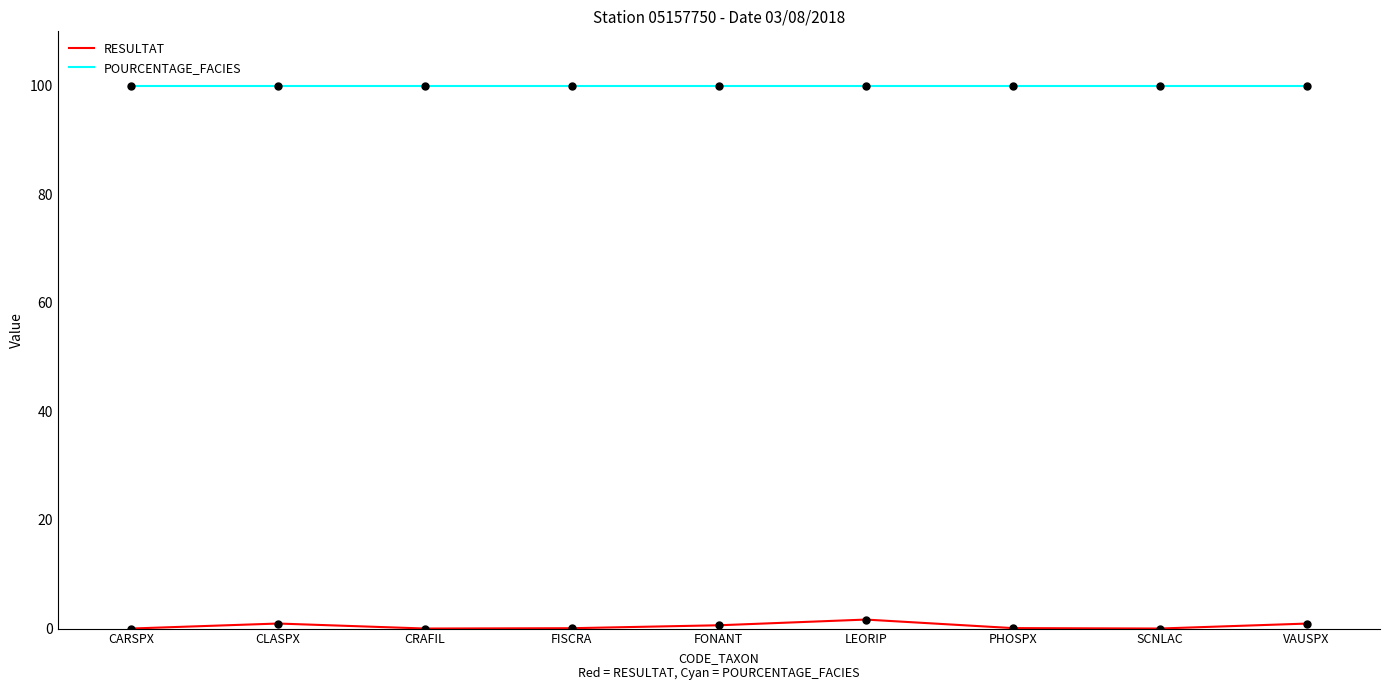

Which series has the widest spread of values?

RESULTAT